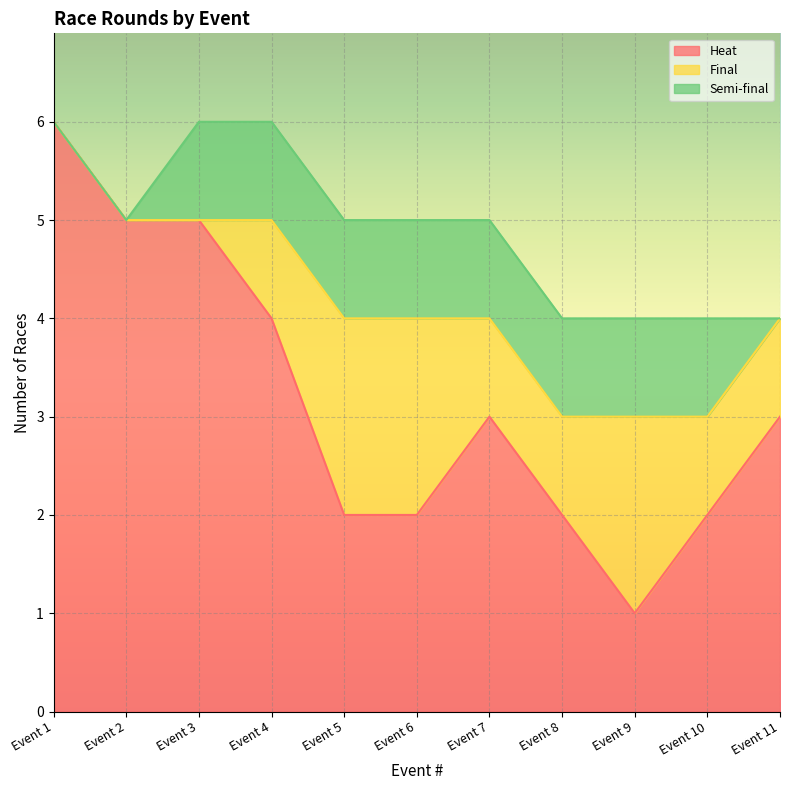

Does the chart display data point markers on the line(s)?

No